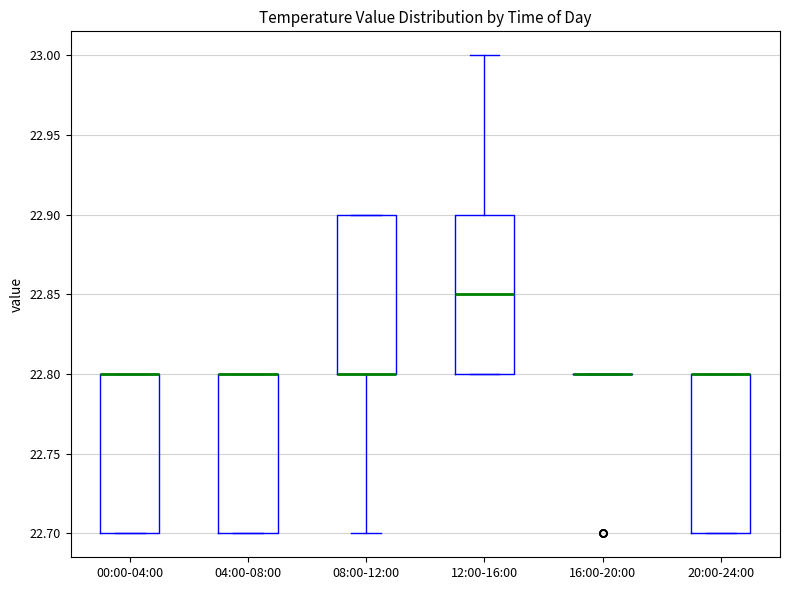

Where is the upper edge of the box for 12:00-16:00 on the y-axis? The values are not printed on the chart, so give them approximately, as read against the axis.

22.90